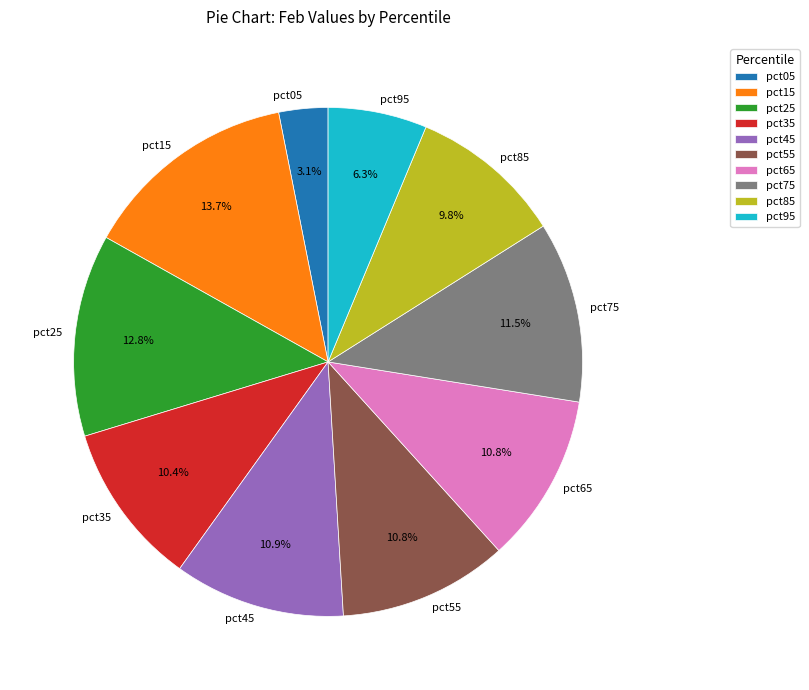

What portion of the pie excludes pct75?

88.5%